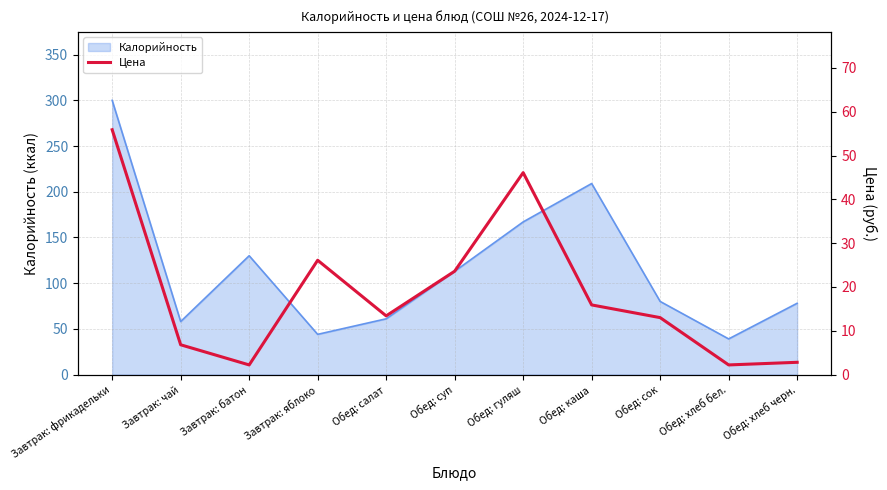

What is the difference between the maximum and minimum values?

53.7